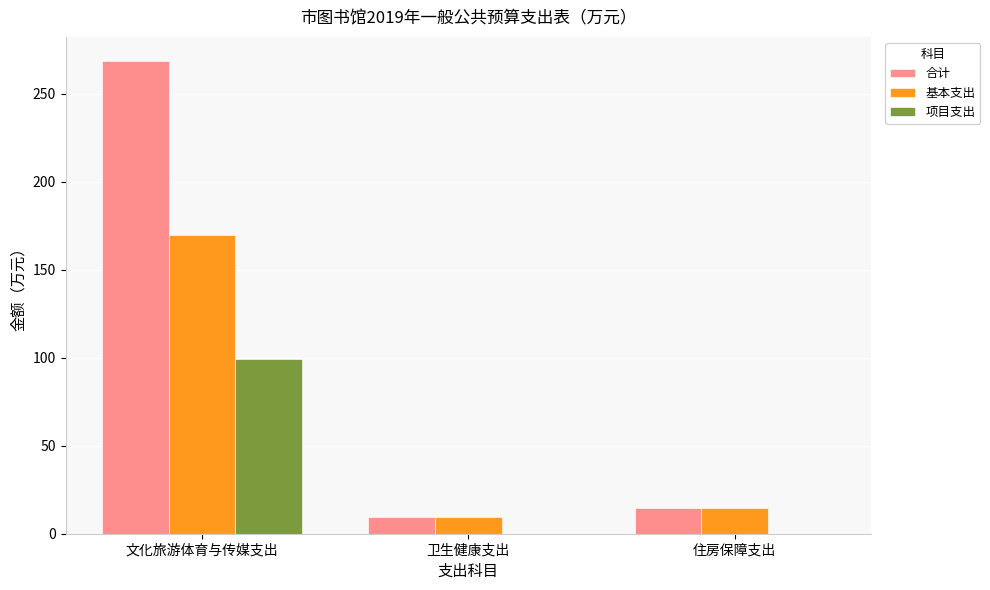

Reading right to left, list all the values displayed in this chart.

合计: 14.5	9.7	268.7
基本支出: 14.5	9.7	169.7
项目支出: 0.0	0.0	99.0